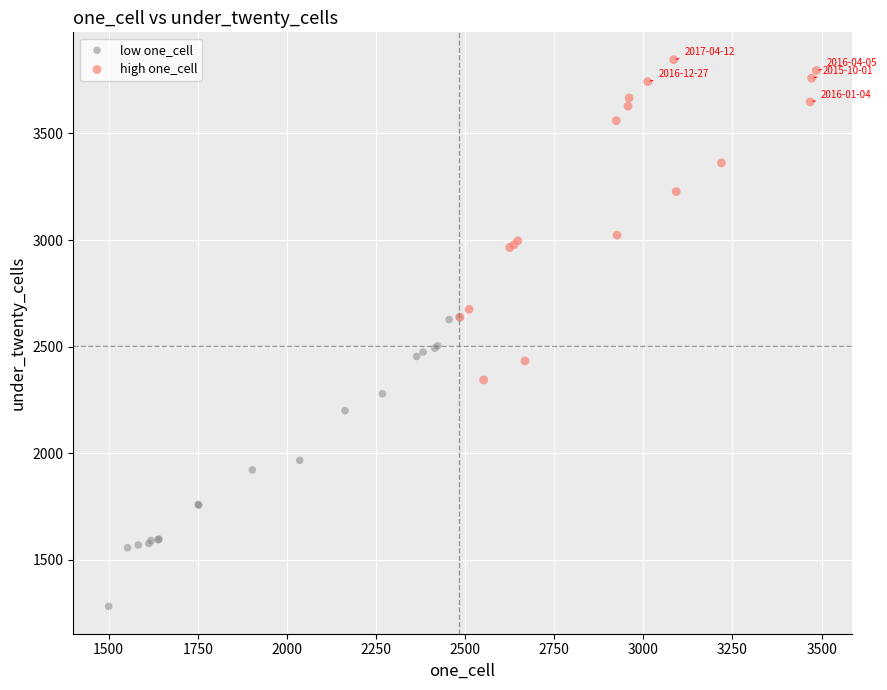

What are all the series names shown in the legend?

low one_cell, high one_cell